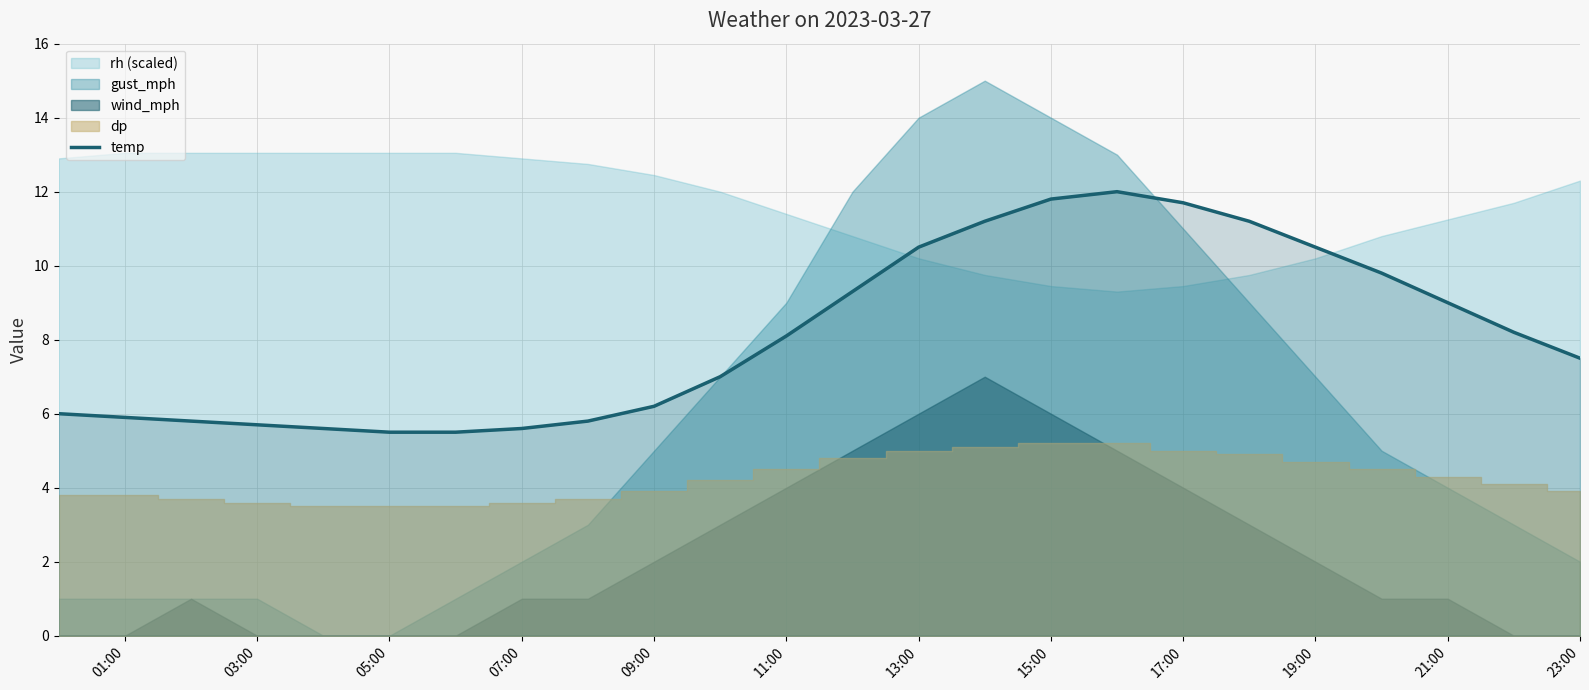

True or false: temp has a value of 8.1 at 11:00.

True